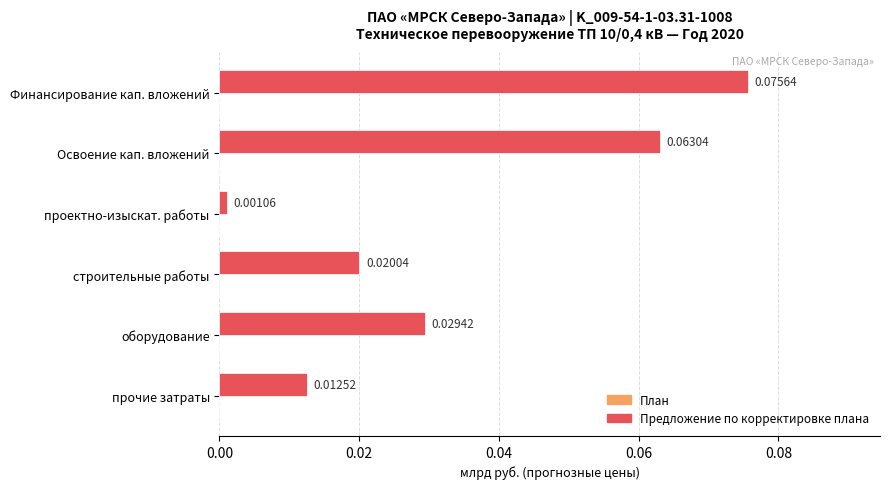

What is the label of the 4th bar from the top?

строительные работы